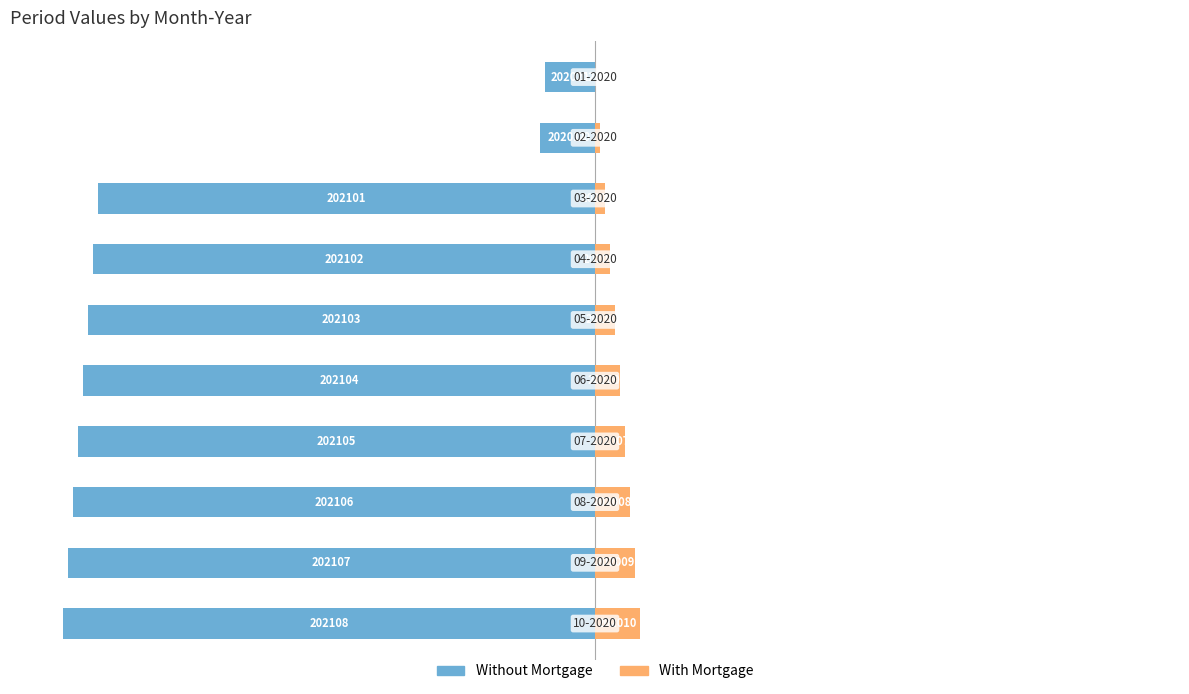

Count the number of data series in this chart.

2